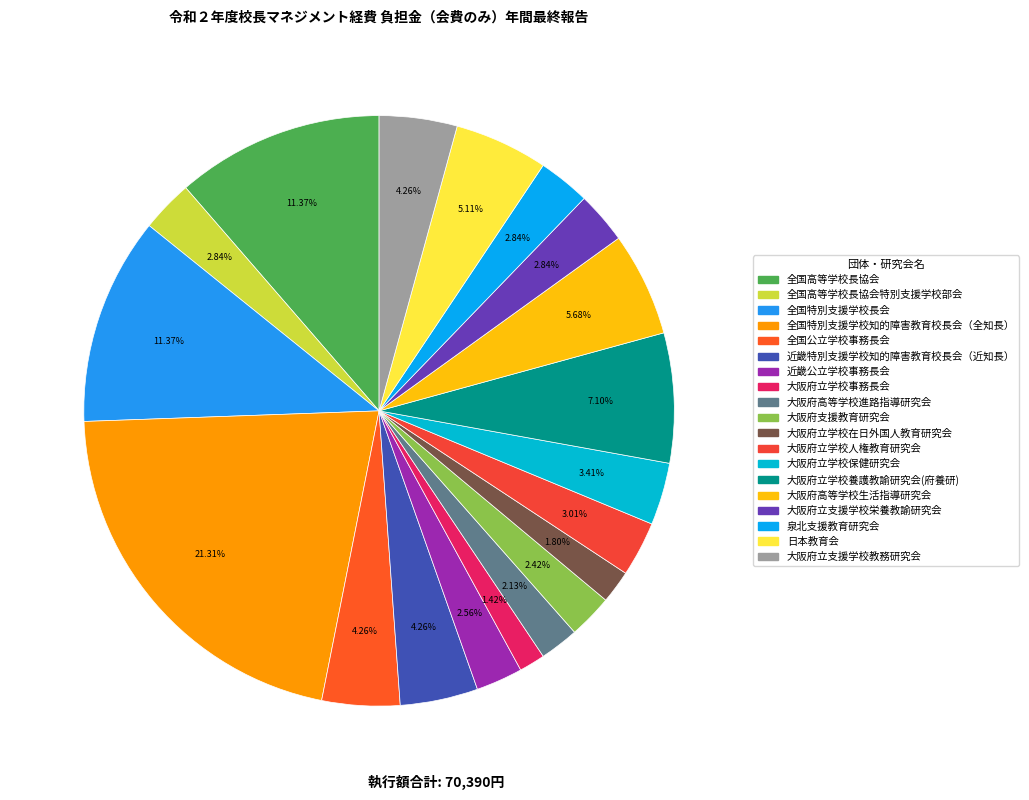

How many slices are in this pie chart?

19